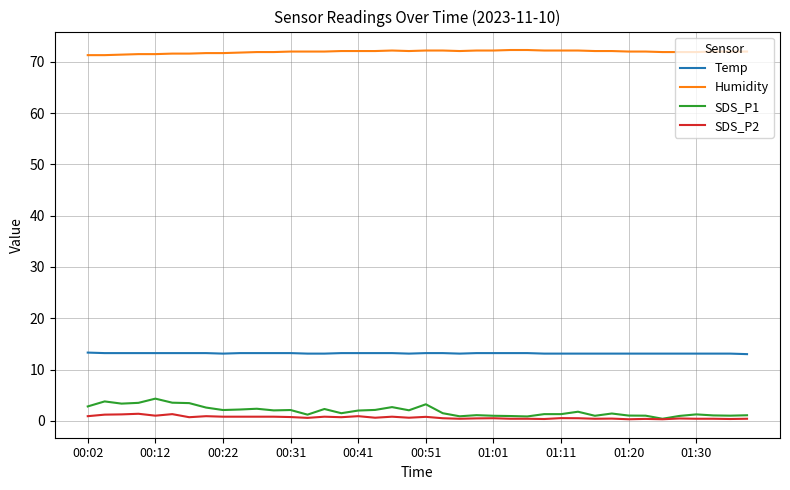

Which series has the largest total across all categories?

Humidity